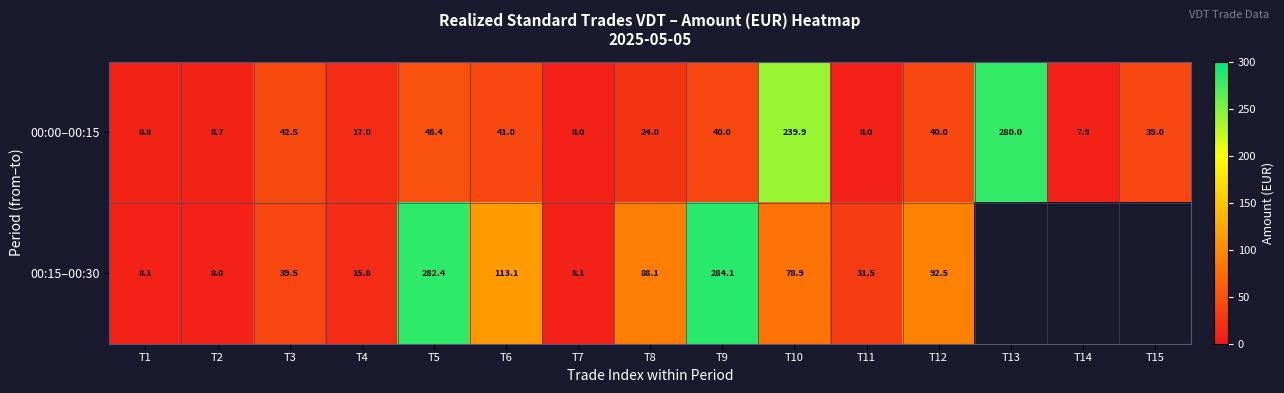

What is the difference between the maximum and minimum values in the 00:15–00:30 series?

276.1